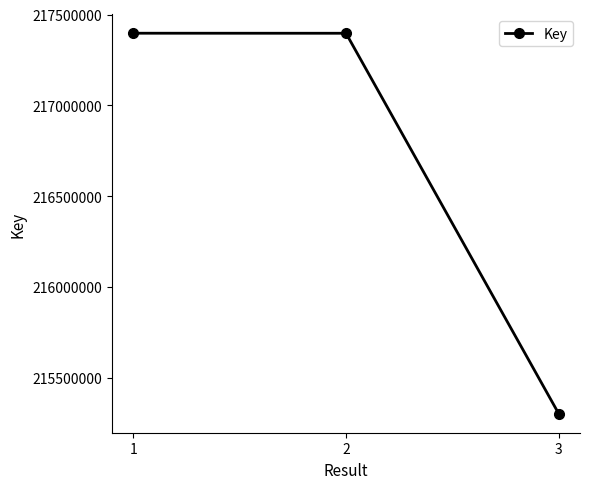

What is the average value?

216698865